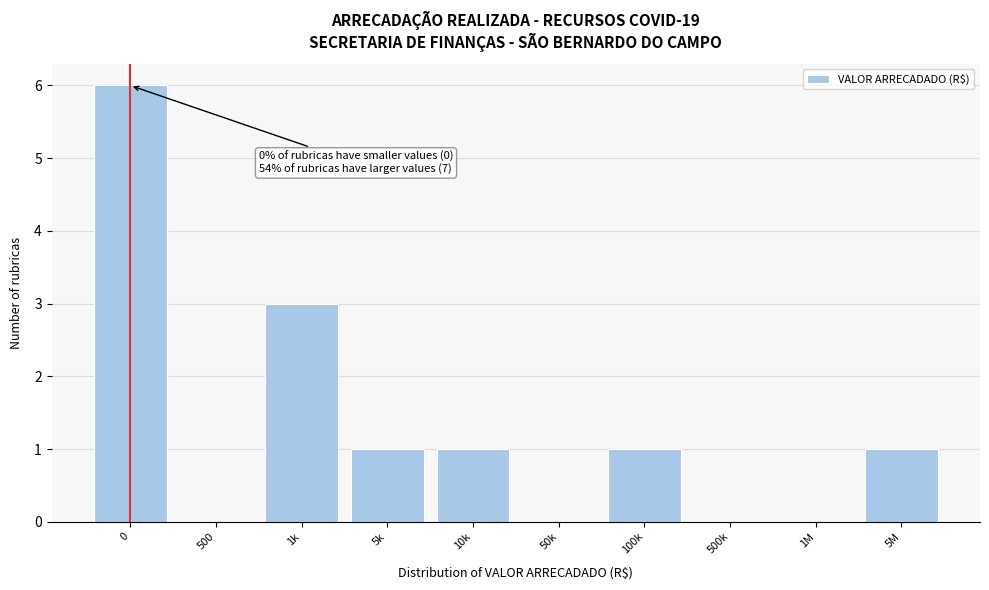

Reading left to right, extract all data points from this chart.

0=6	500=0	1k=3	5k=1	10k=1	50k=0	100k=1	500k=0	1M=0	5M=1